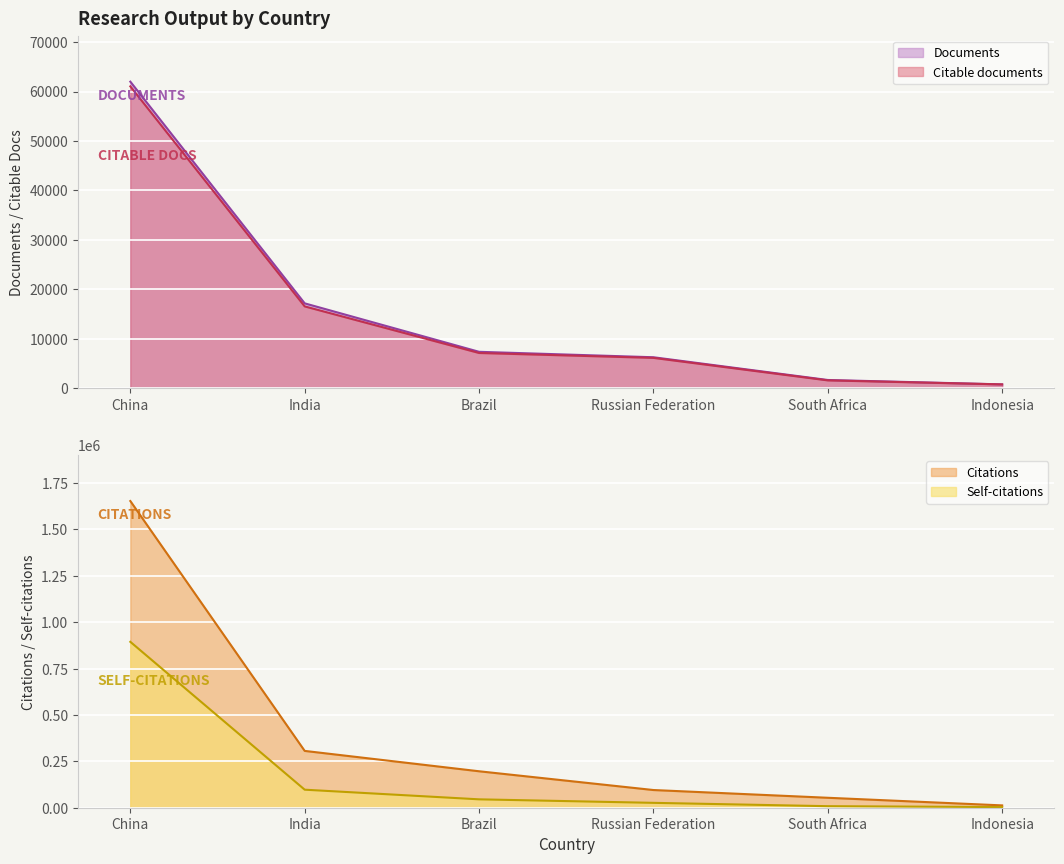

What is the maximum value for Citations?

1653318